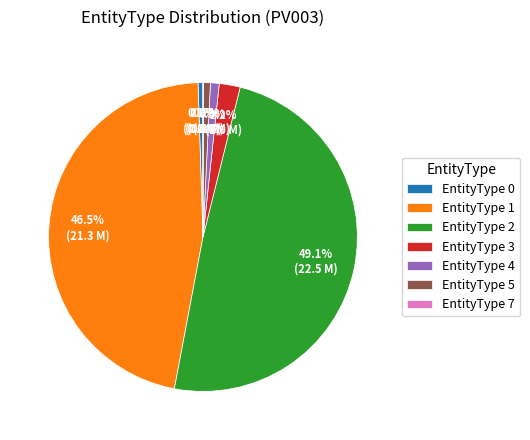

Which category has the biggest portion of the pie?

EntityType 2